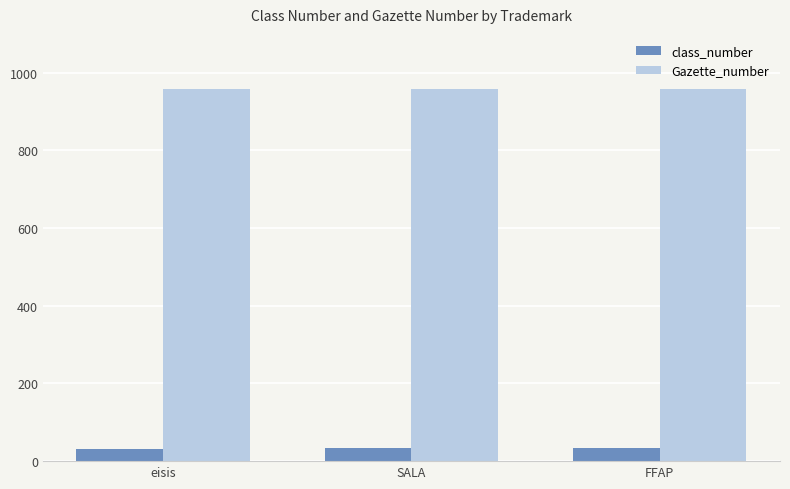

The Gazette_number series shows 431 at FFAP. True or false?

False